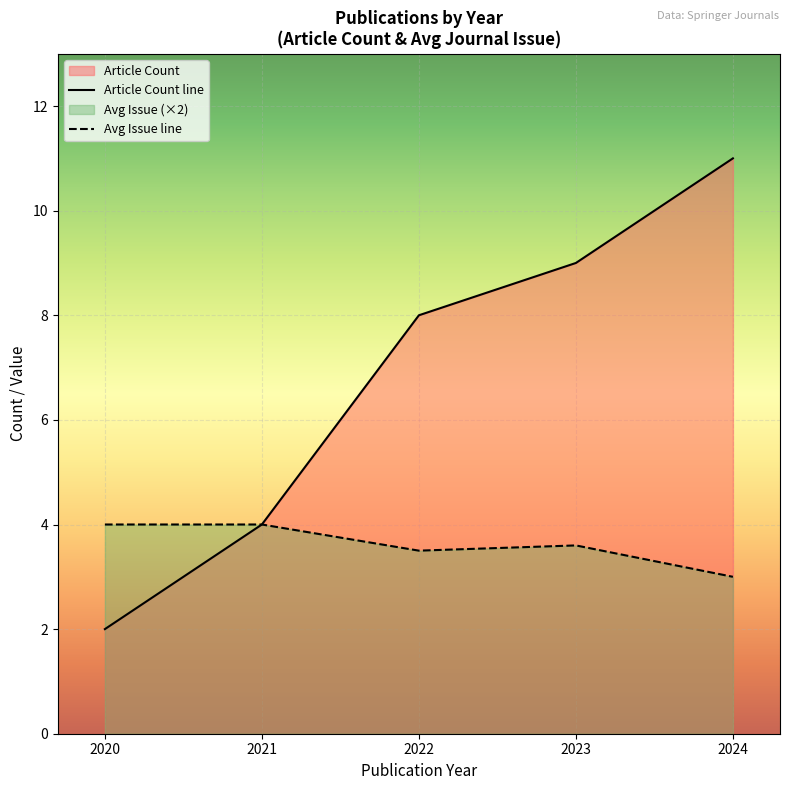

What is the sum of all values?

34